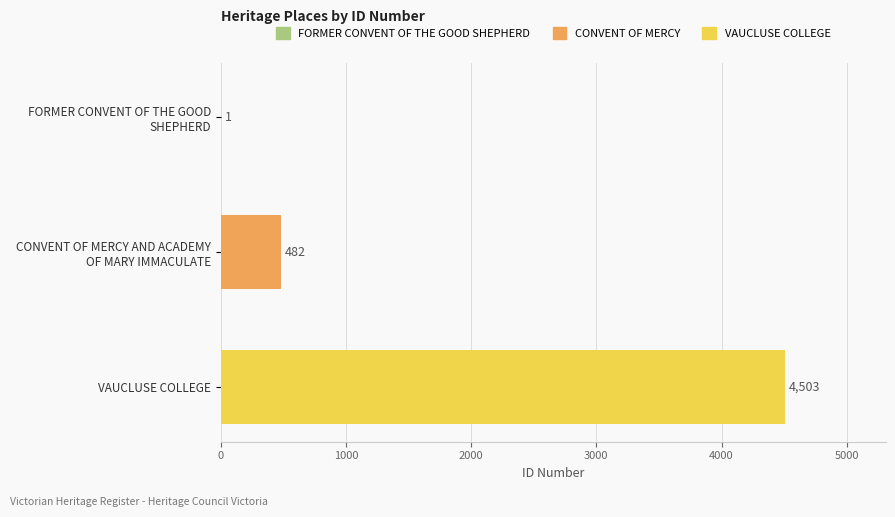

What is the sum of all values?

4986